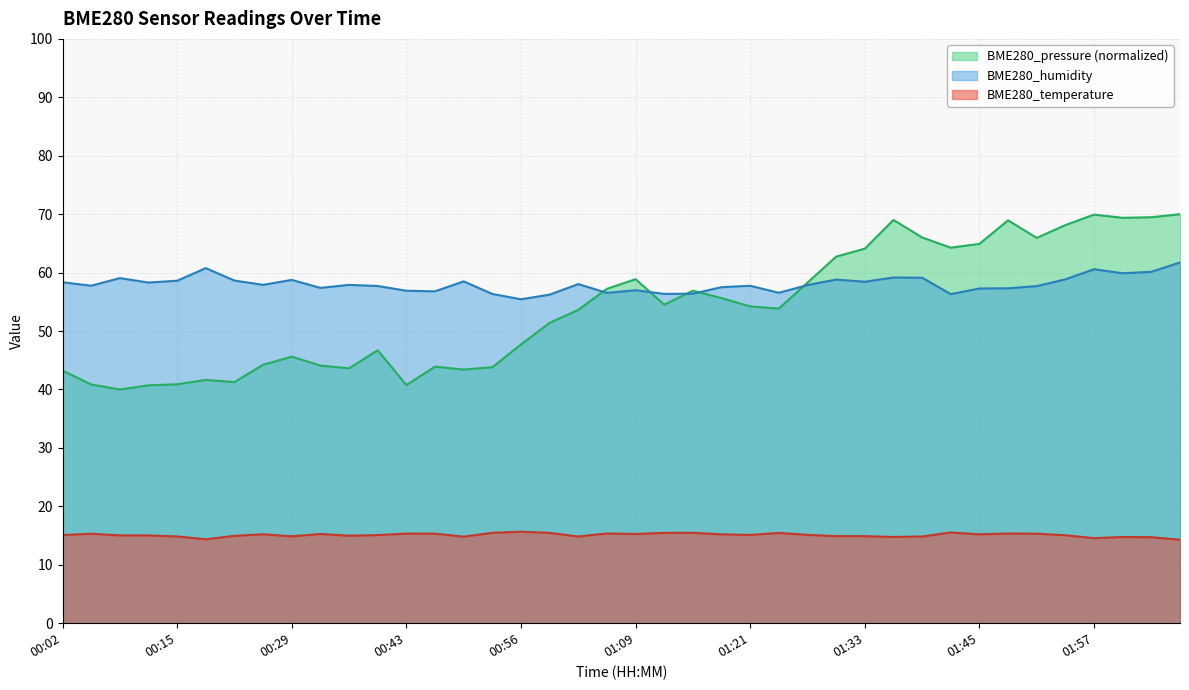

Count the number of categories in the chart.

40